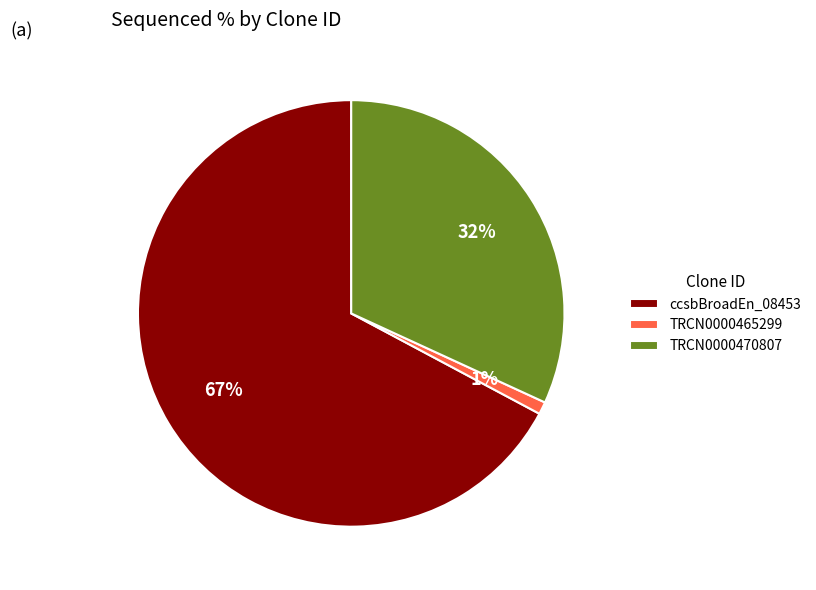

How many segments does this pie chart have?

3